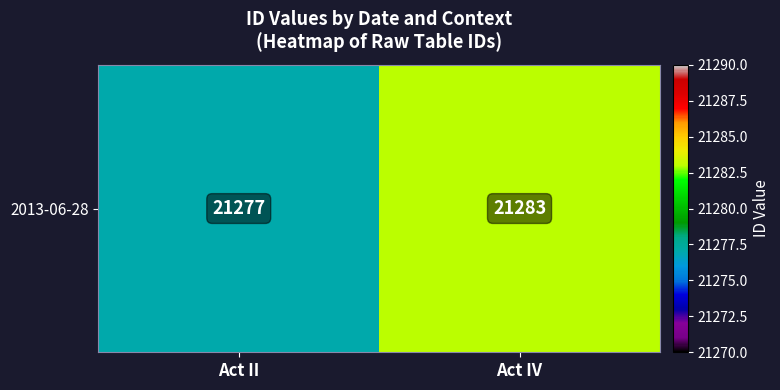

How many values are below 21283?

1